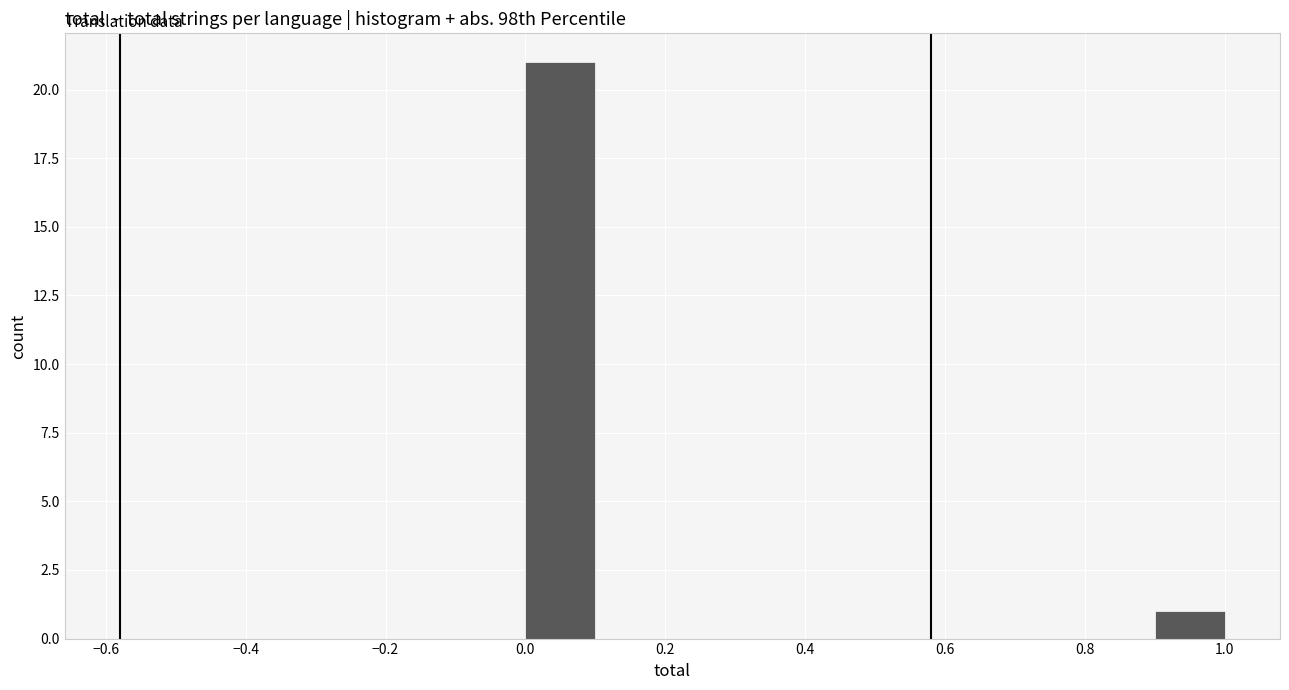

Over which range of the x-axis is the bar tallest?

0.0 to 0.1